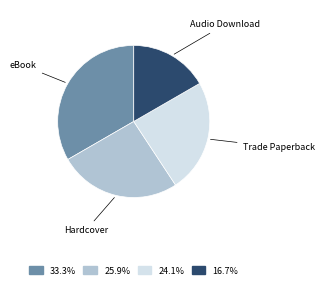

Does any single category account for the majority?

No